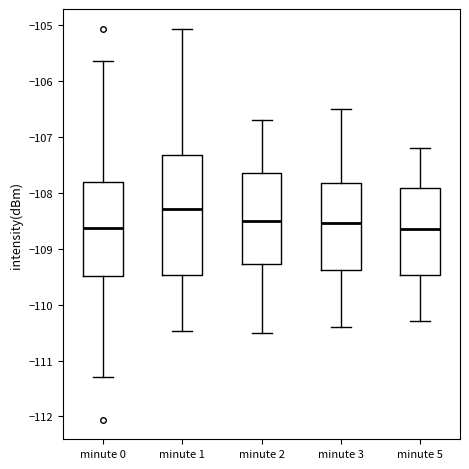

Where does the median line of the box for minute 1 sit on the y-axis? The values are not printed on the chart, so give them approximately, as read against the axis.

-108.3